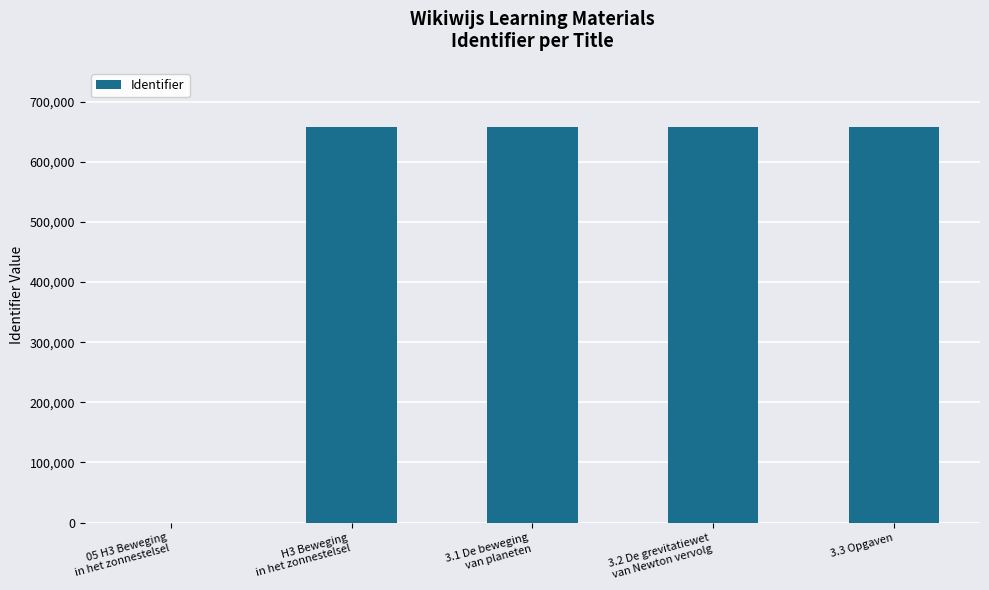

What is the sum of all values?

2629756